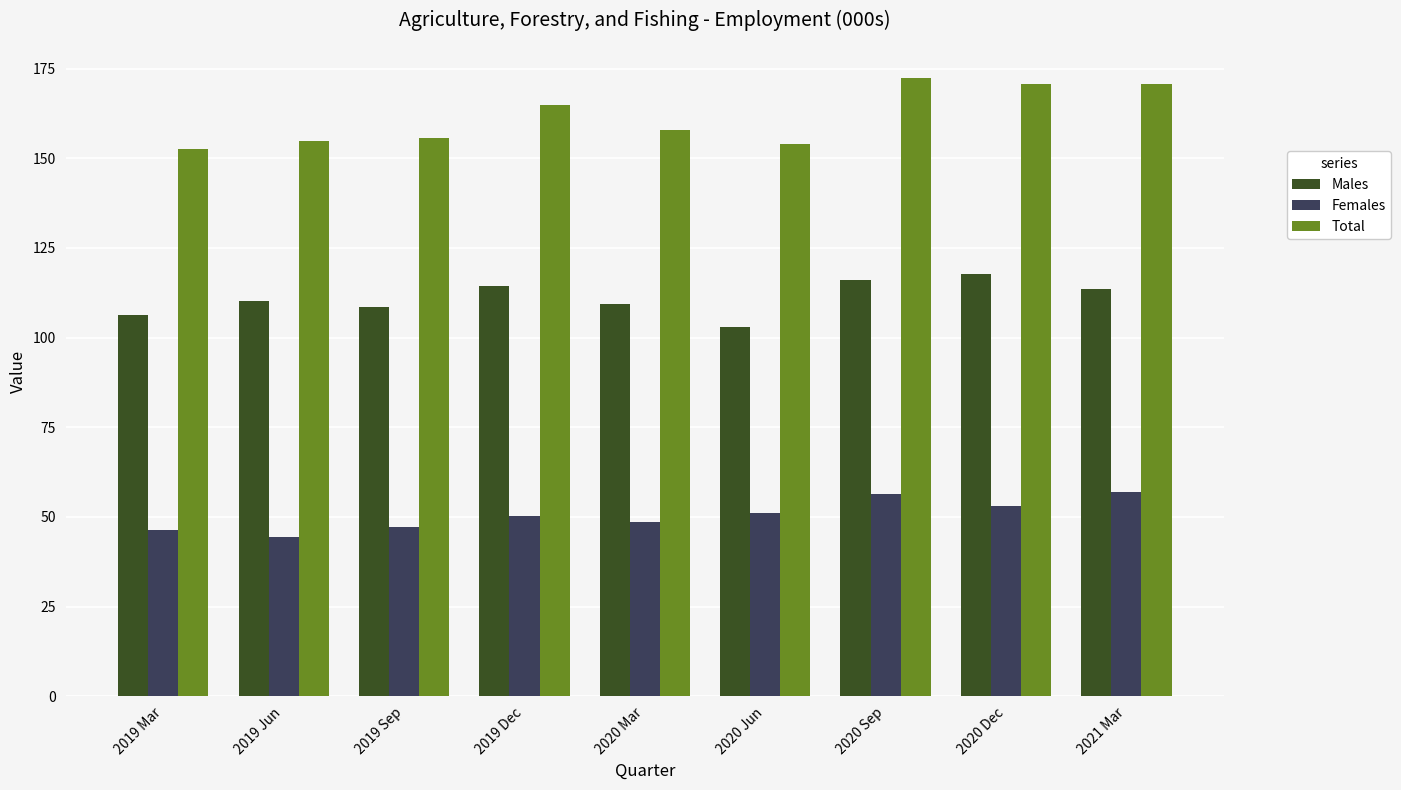

The Total series shows 232.4 at 2019 Jun. True or false?

False